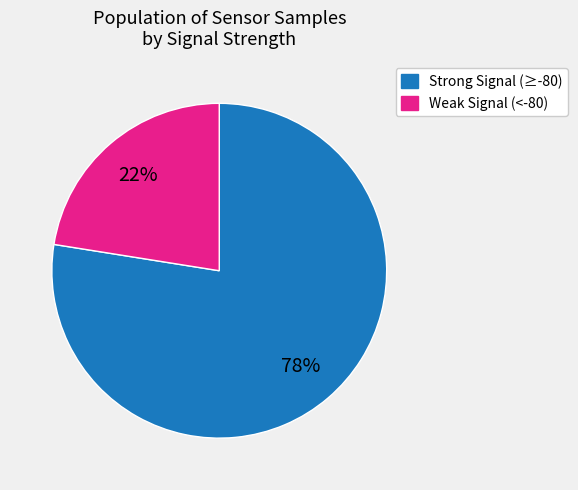

Is there a majority slice in this chart?

Yes